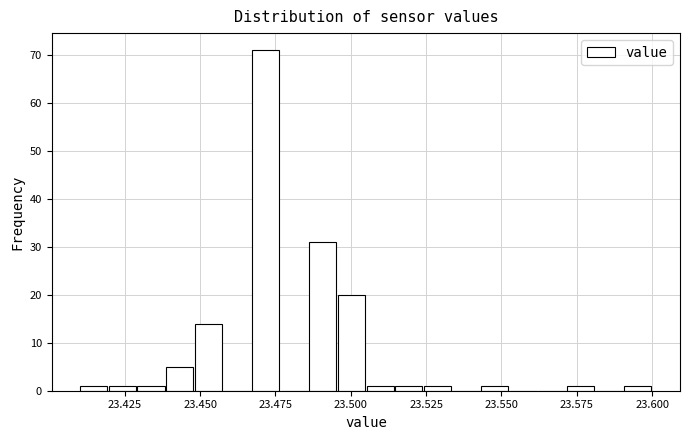

Around what value on the x-axis is the tallest bar? Give the approximate position of its centre, as read against the axis.

23.470